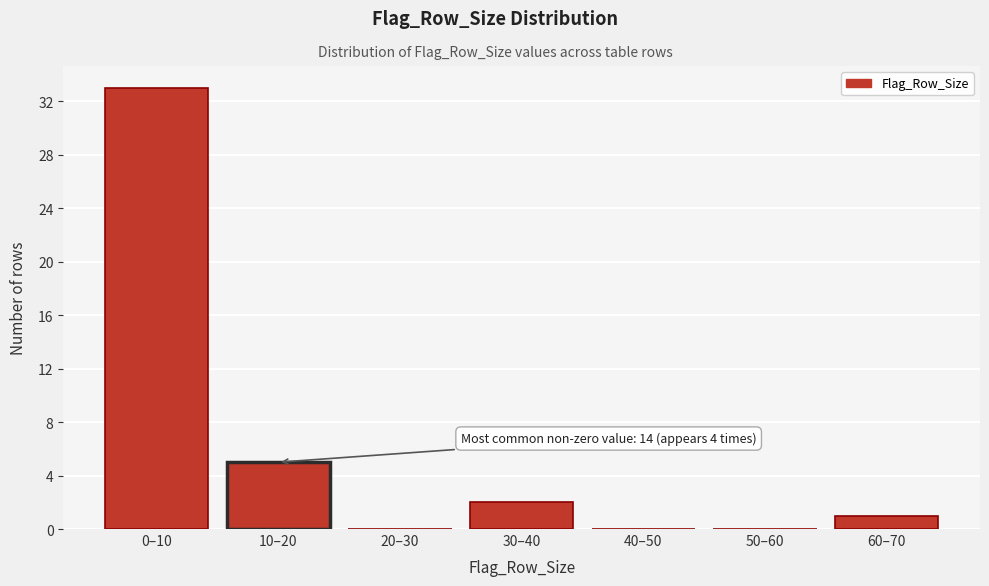

Reading right to left, transcribe all the data shown in this chart.

60–70=1	50–60=0	40–50=0	30–40=2	20–30=0	10–20=5	0–10=33